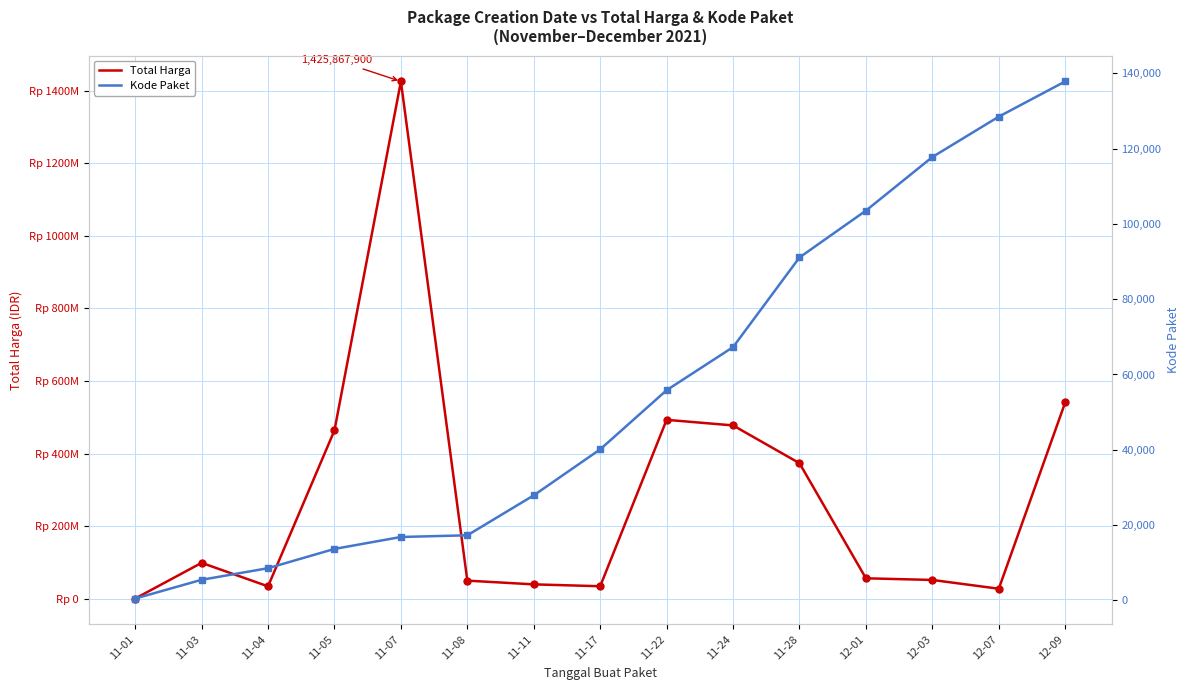

How many data points does each series have?

15